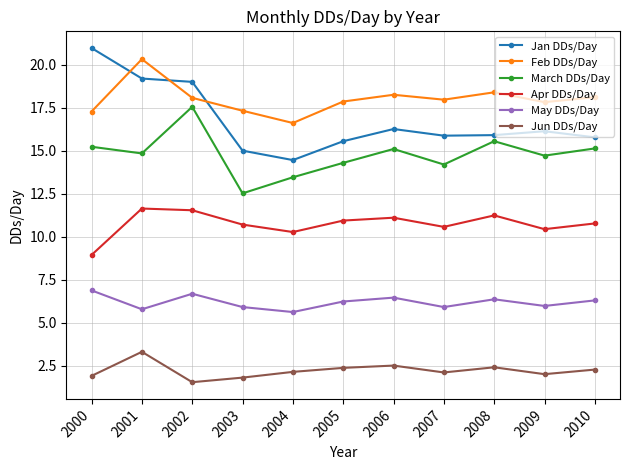

List the series in order of their peak value, lowest first.

Jun DDs/Day, May DDs/Day, Apr DDs/Day, March DDs/Day, Feb DDs/Day, Jan DDs/Day